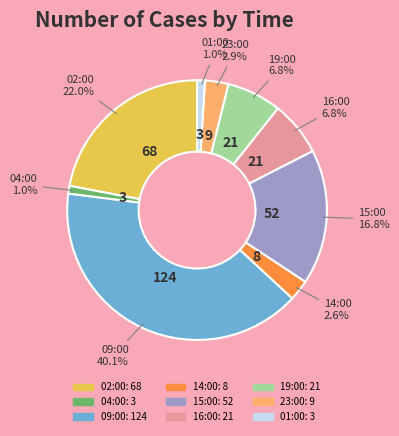

To the nearest percent, what is the combined percentage of 19:00 and 01:00?

8%